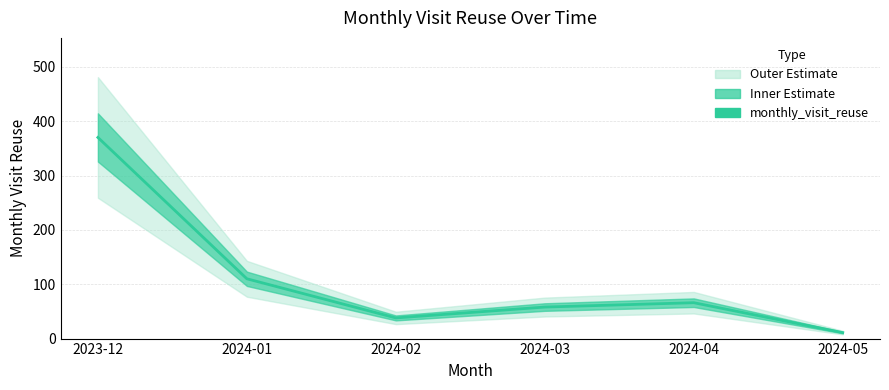

List the labels in order of value, smallest first.

2024-05, 2024-02, 2024-03, 2024-04, 2024-01, 2023-12